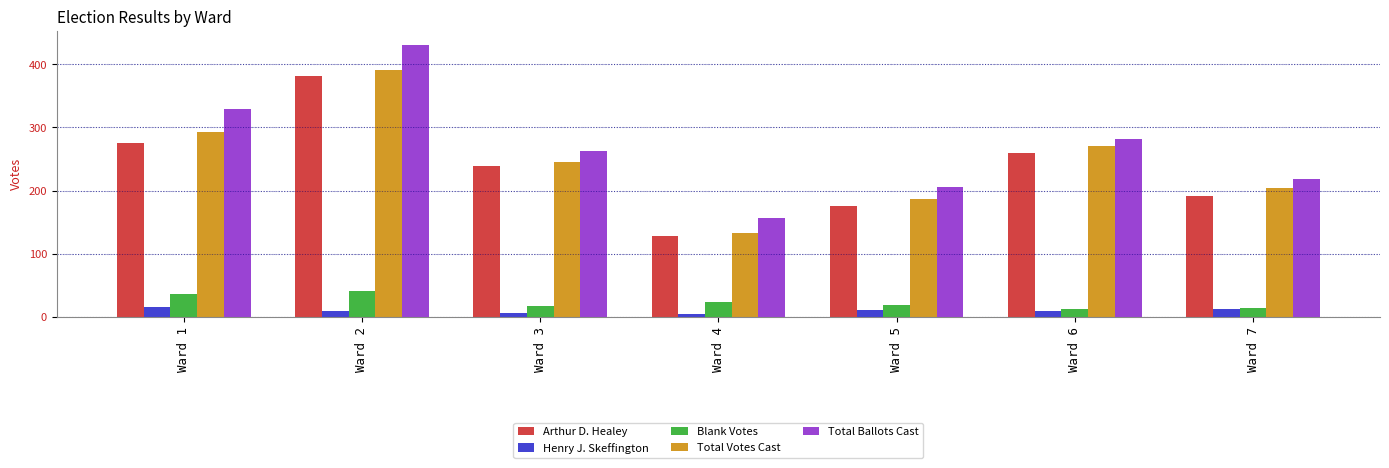

What is the difference between the highest and lowest values at Ward 7?

206